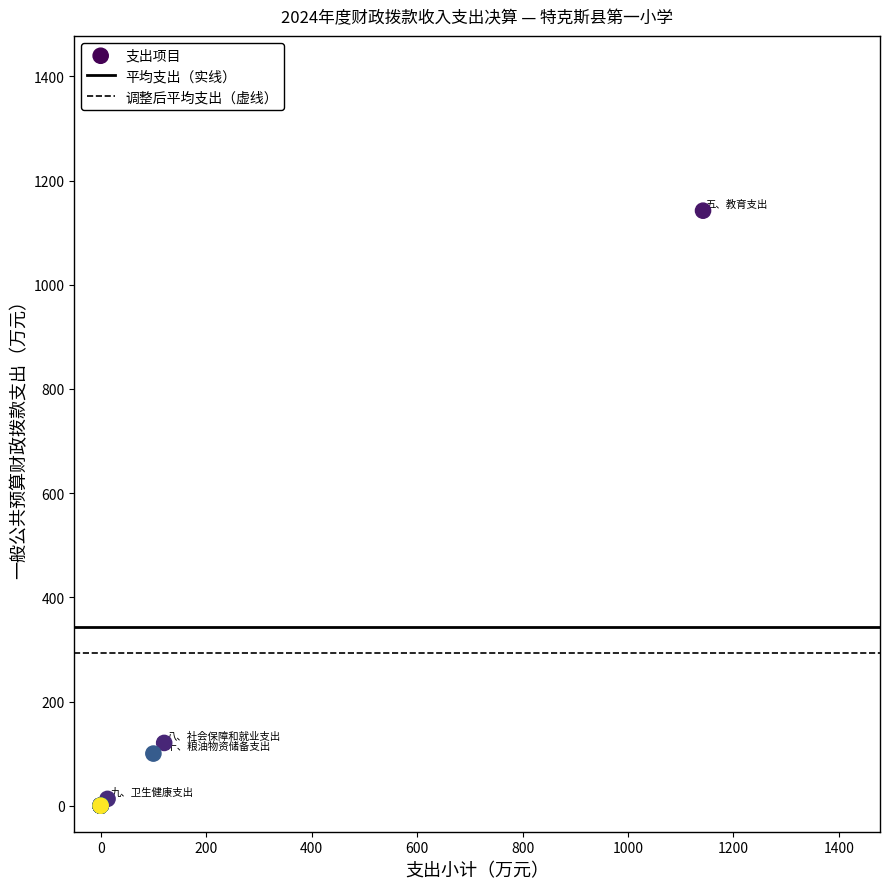

What Y value in the scatter plot is closest to 571?

120.5